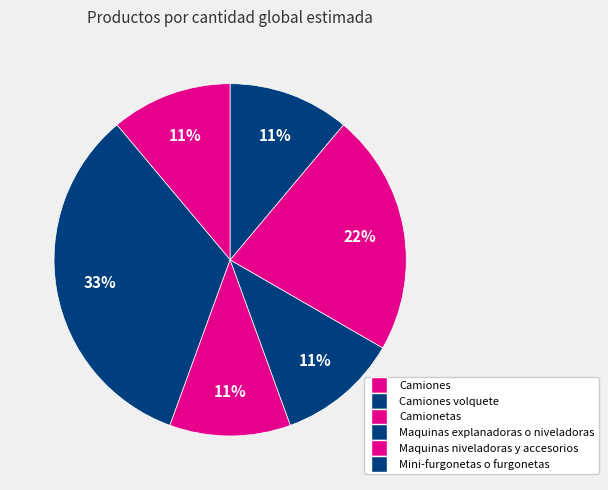

Count the number of slices in the pie.

6